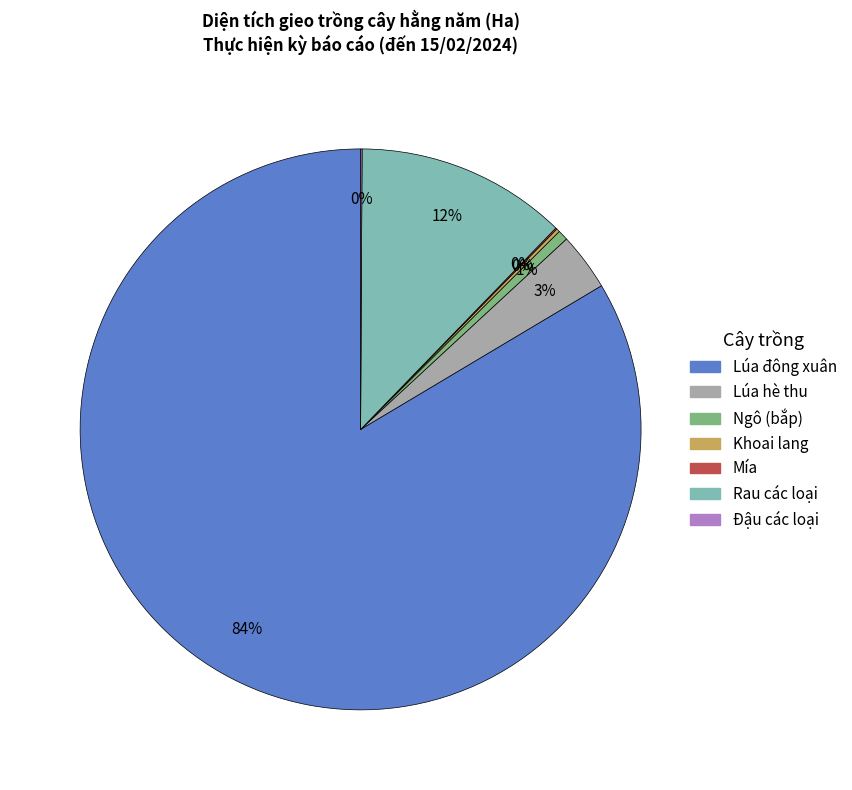

To the nearest percent, what percentage of the pie is Ngô (bắp)?

1%